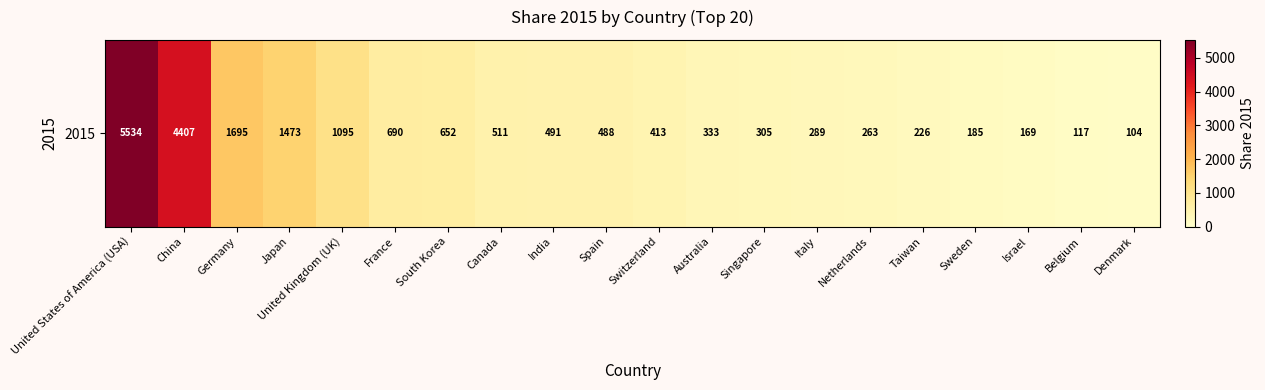

What is the change in value from Canada to Spain?

-22.6